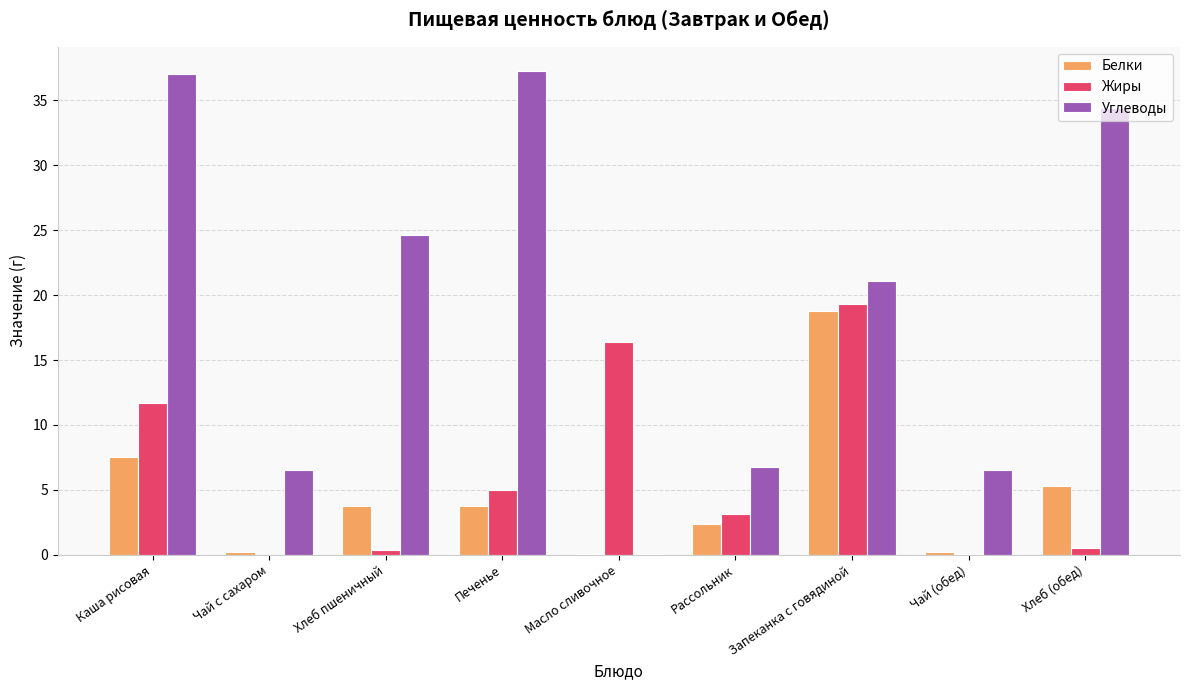

Is the value of Углеводы at Чай (обед) greater than the value of Жиры at Чай с сахаром?

Yes